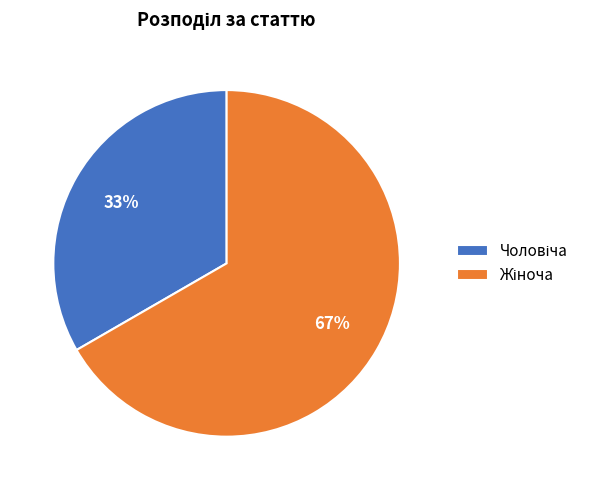

To the nearest percent, what is the average slice percentage?

50%